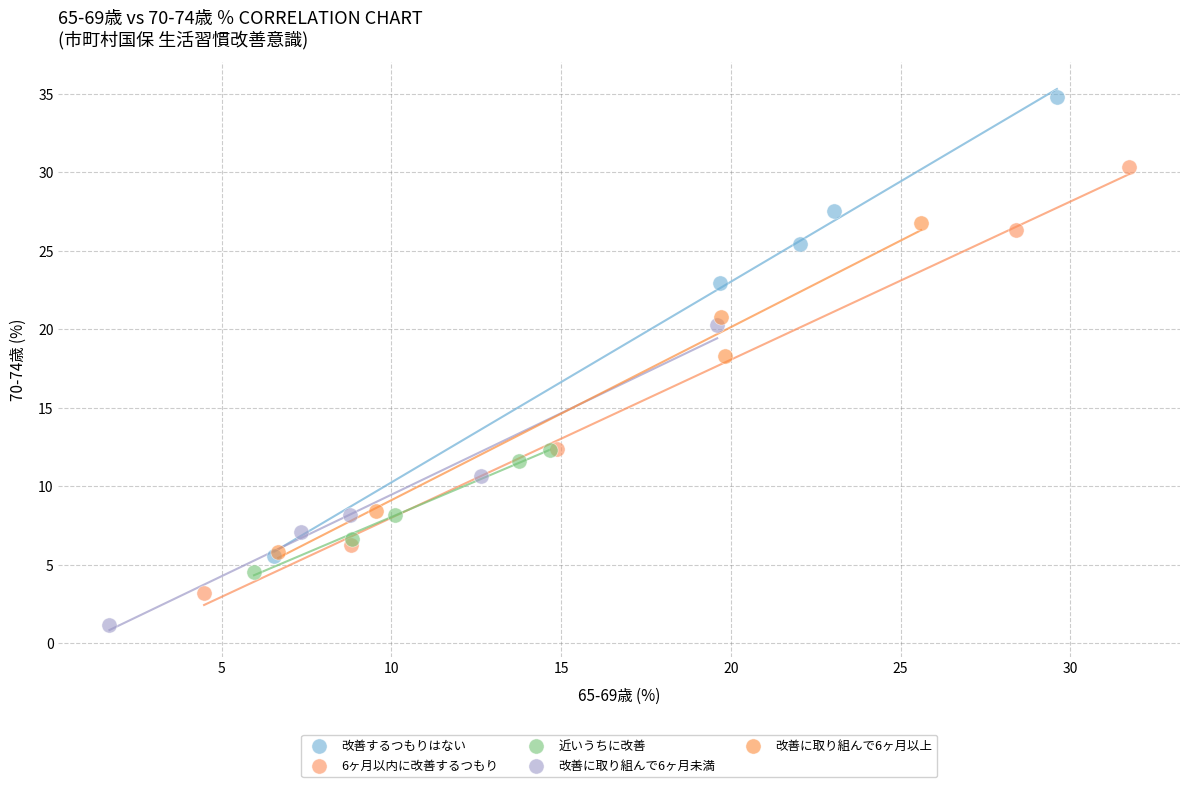

Which series contains the lowest Y value?

改善に取り組んで6ヶ月未満